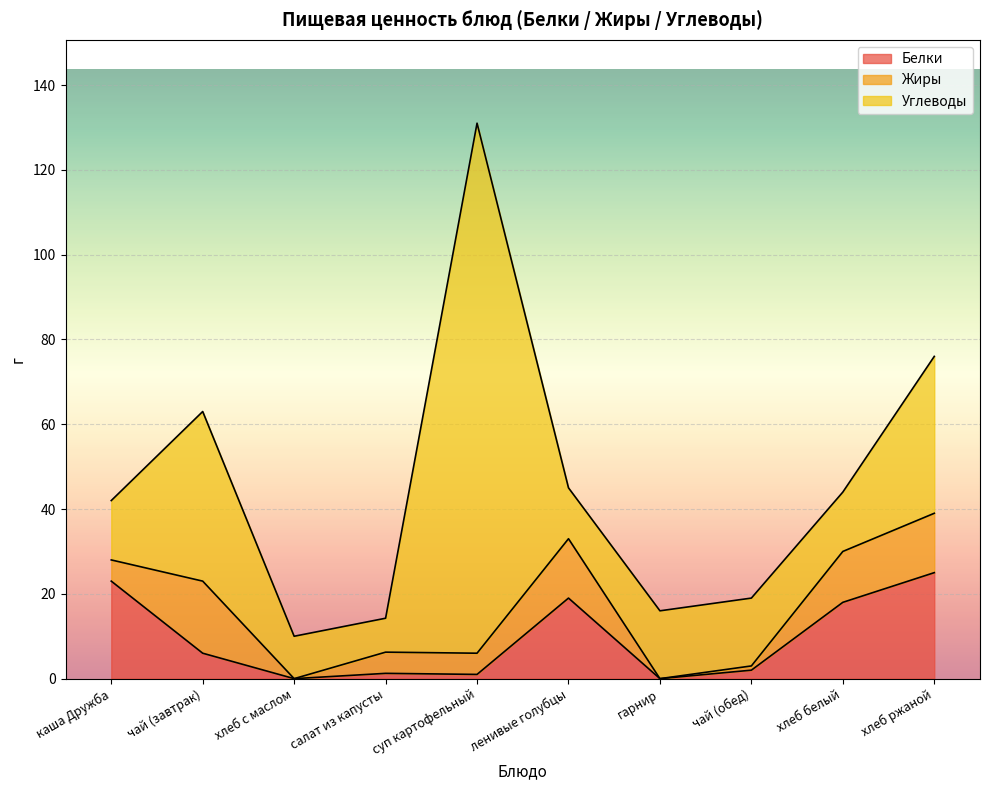

What is the total value across all series at хлеб белый?

44.0